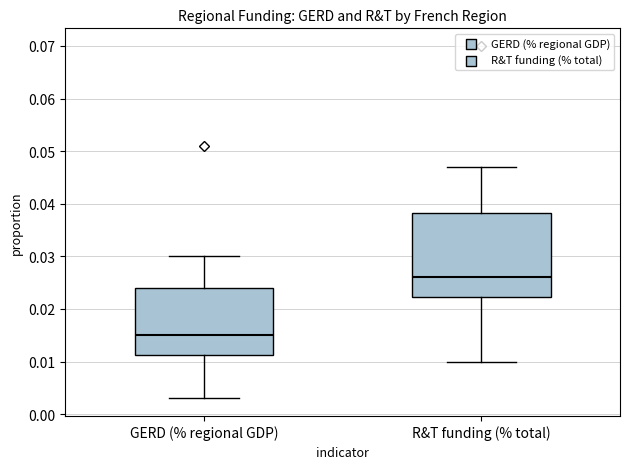

Reading left to right, transcribe this box plot: for each box, give where its median line is, the range the box spans, and where its two whiskers end, as read against the y-axis. The values are not printed on the chart, so give them approximately, as read against the axis.

GERD (% regional GDP): median 0.015, box 0.011 to 0.024, whiskers 0.003 to 0.030
R&T funding (% total): median 0.026, box 0.022 to 0.038, whiskers 0.010 to 0.047